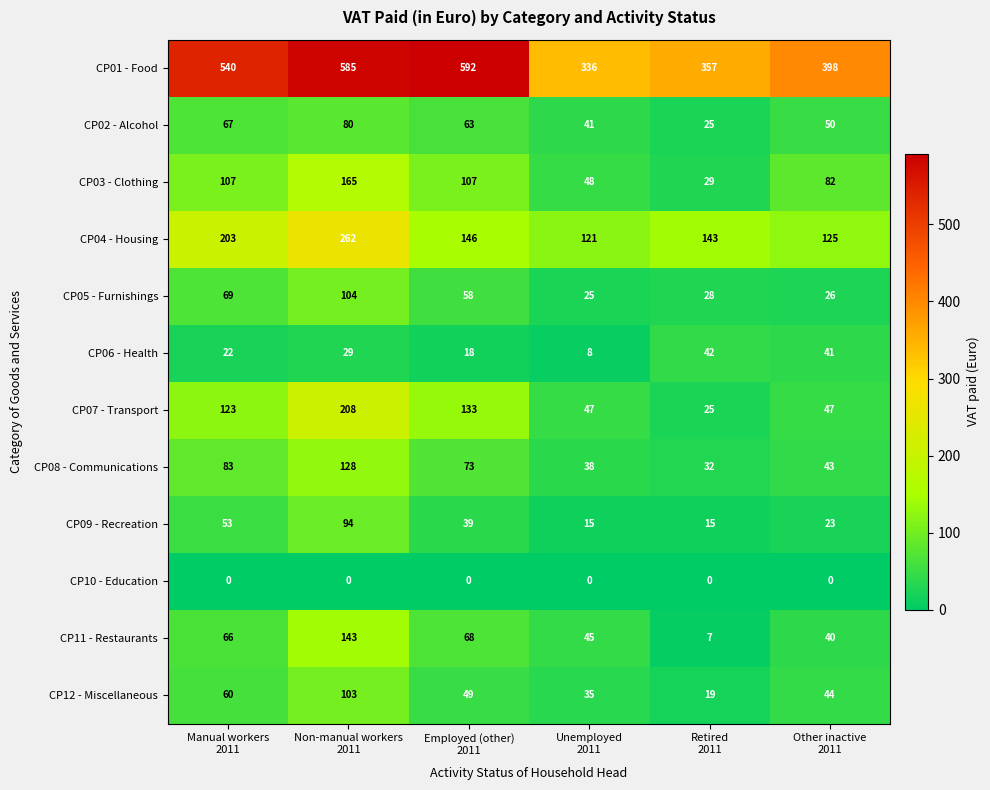

What is the minimum value for CP02 - Alcohol?

25